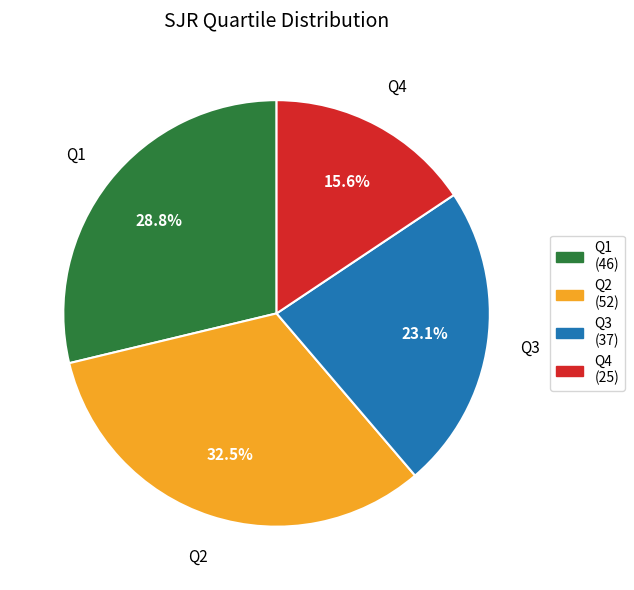

Between Q4 (25) and Q3 (37), which is larger?

Q3 (37)